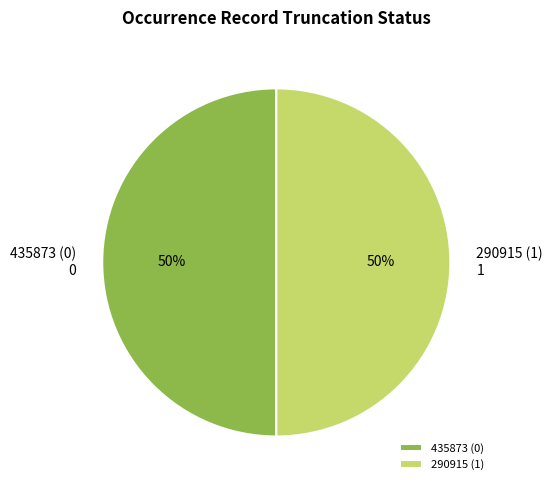

Do 435873 (0) and 290915 (1) together represent more than half of the pie?

Yes